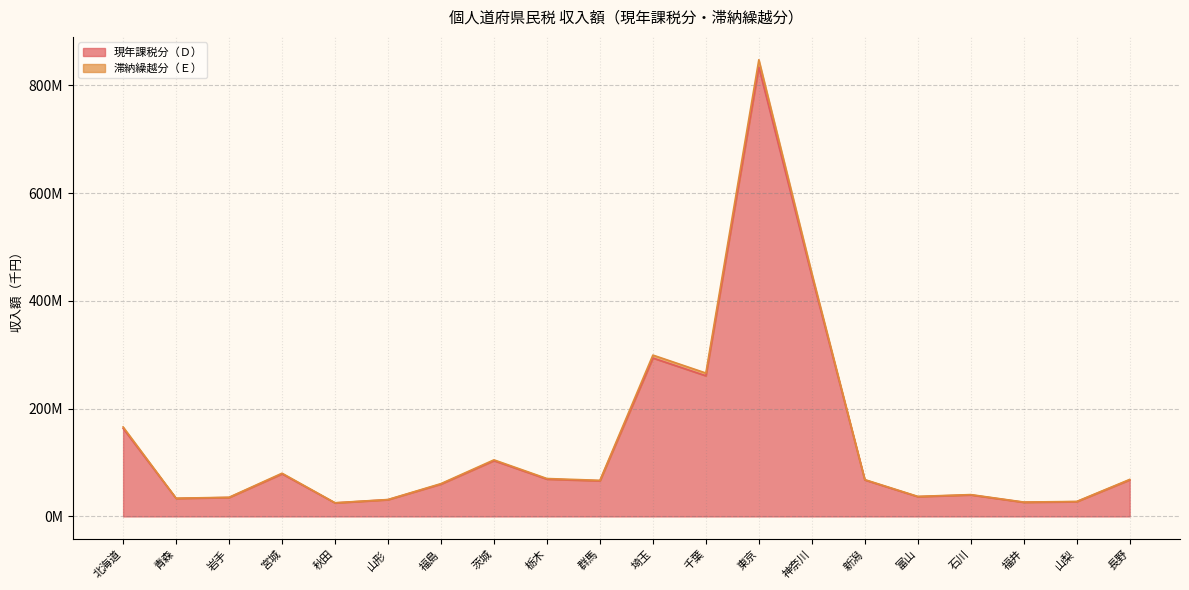

What is the maximum value shown in the chart?

847566345